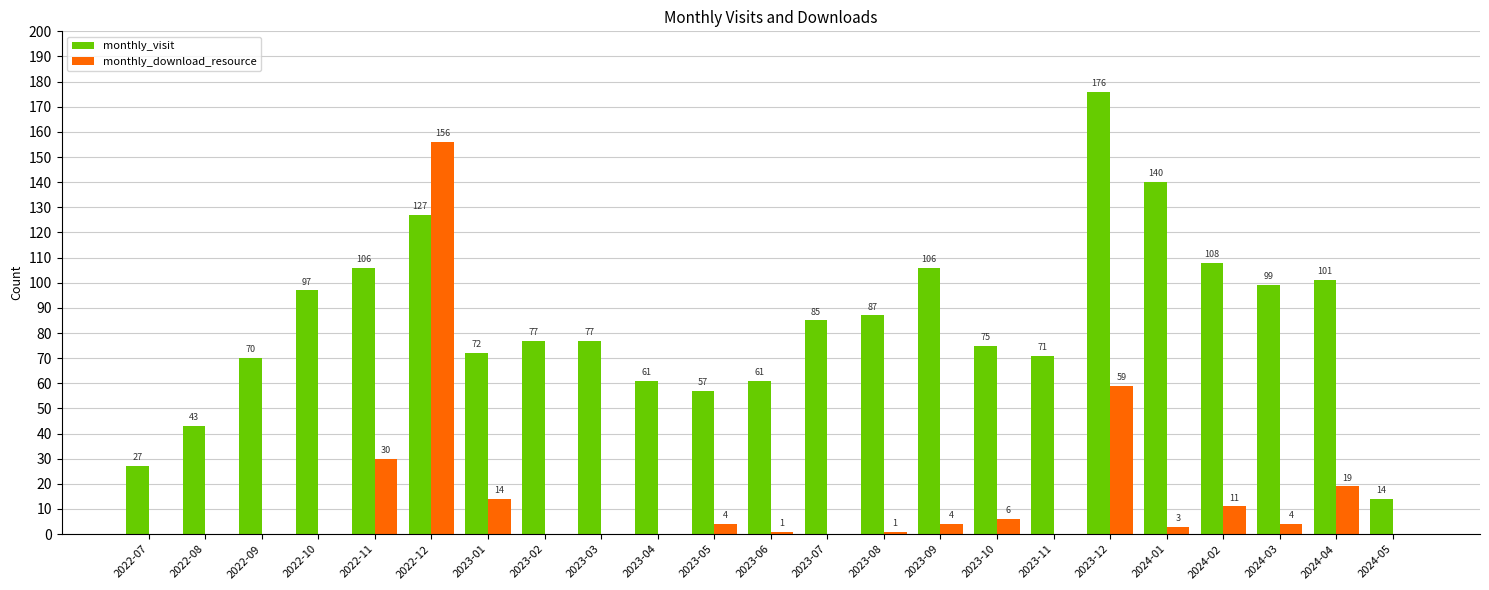

Read the monthly_visit value at 2023-03, to the nearest 10.

80